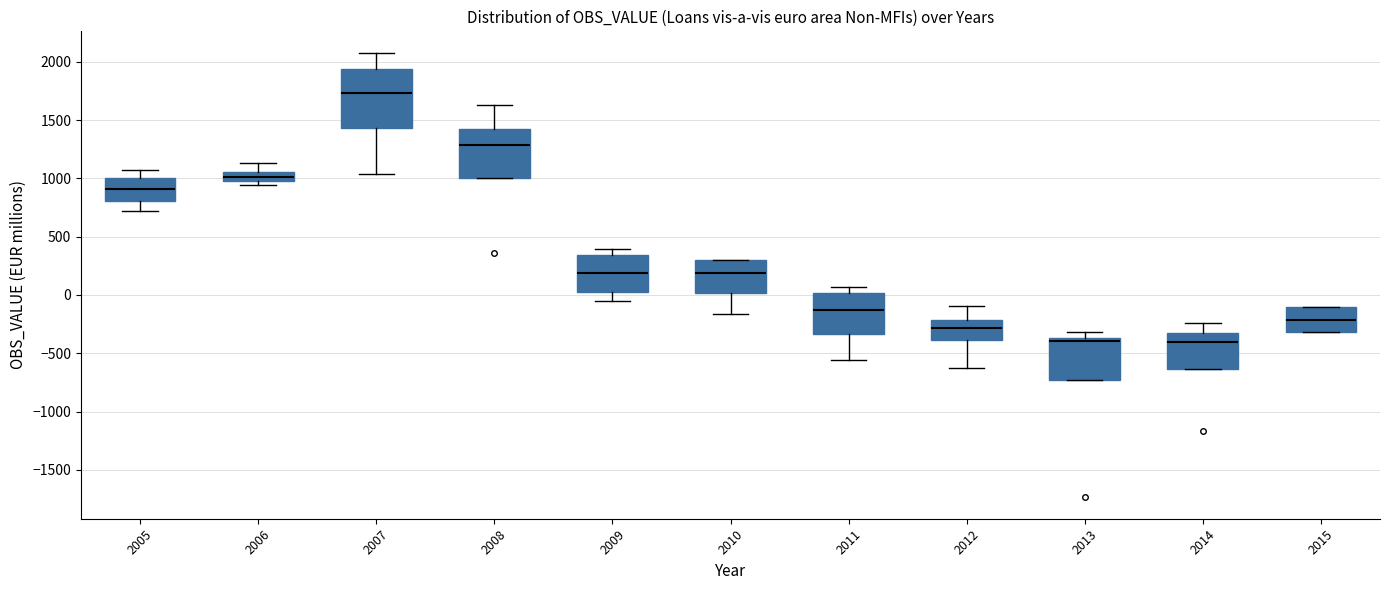

Reading left to right, read every box against the y-axis: the position of its median line, the range the box covers, and the ends of its whiskers. The values are not printed on the chart, so give them approximately, as read against the axis.

2005: median 900, box 800 to 1000, whiskers 700 to 1050
2006: median 1000, box 950 to 1050, whiskers 950 (just below the box's lower edge) to 1150
2007: median 1750, box 1450 to 1950, whiskers 1050 to 2050
2008: median 1300, box 1000 to 1400, whiskers 1000 to 1650
2009: median 200, box 0 to 350, whiskers -50 to 400
2010: median 200, box 0 to 300, whiskers -150 to 300
2011: median -150, box -350 to 0, whiskers -550 to 50
2012: median -300, box -400 to -200, whiskers -650 to -100
2013: median -400, box -750 to -350, whiskers -750 to -300
2014: median -400, box -650 to -300, whiskers -650 to -250
2015: median -200, box -300 to -100, whiskers -300 to -100